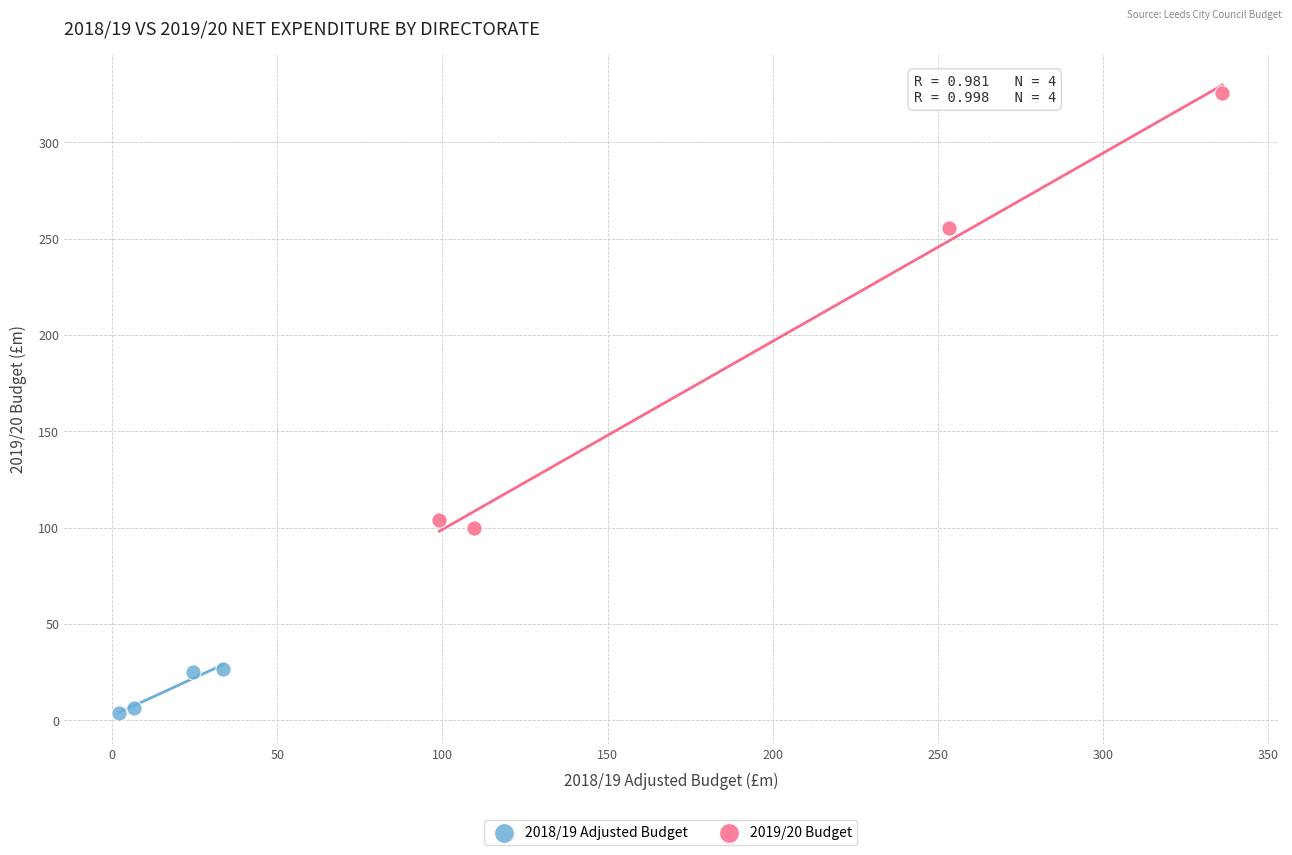

Which series contains the highest Y value?

2019/20 Budget